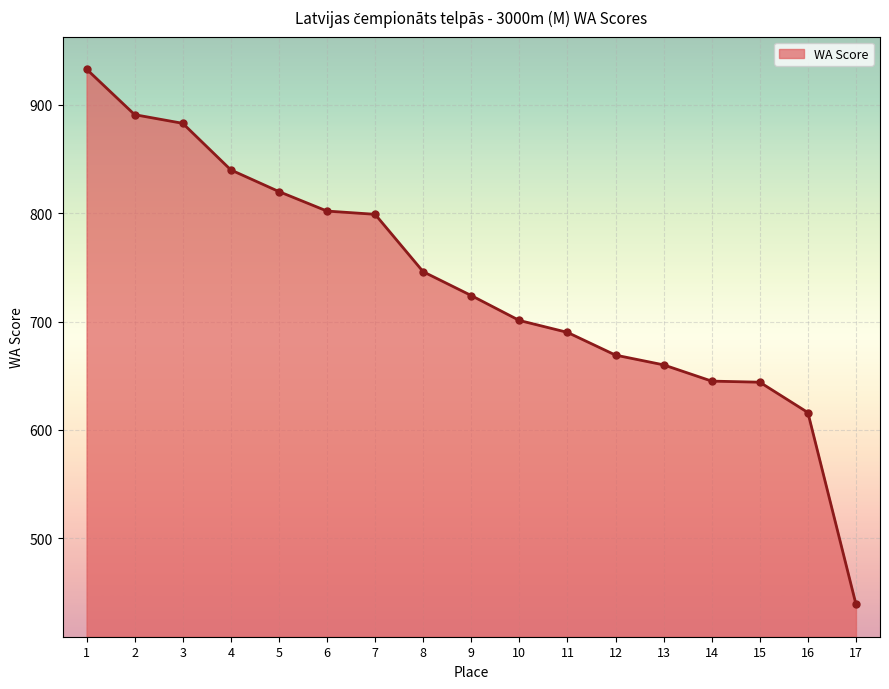

How many values are below 724?

8